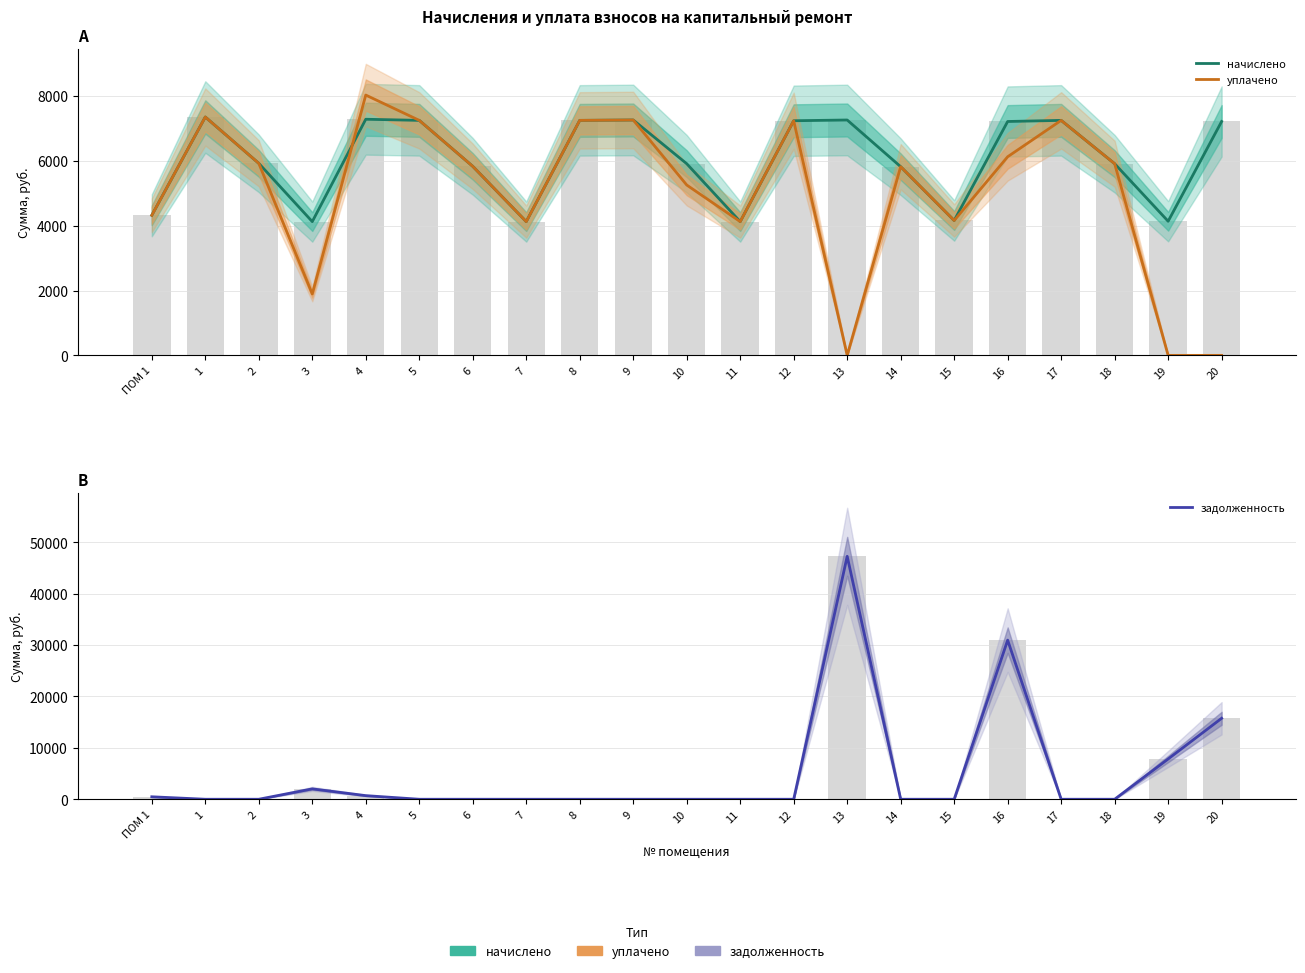

Reading right to left, transcribe all the data shown in this chart.

начислено: 20=7211.5	19=4135.7	18=5909.8	17=7246.0	16=7211.5	15=4158.7	14=5817.6	13=7257.6	12=7234.6	11=4124.2	10=5909.8	9=7257.6	8=7245.9	7=4124.2	6=5829.1	5=7246.1	4=7280.6	3=4124.2	2=5921.3	1=7349.8	ПОМ 1=4320.0
уплачено: 20=0.0	19=0.0	18=5909.8	17=7246.0	16=6124.4	15=4158.7	14=5817.6	13=0.0	12=7234.6	11=4124.2	10=5253.1	9=7257.6	8=7245.9	7=4124.2	6=5829.1	5=7246.1	4=8026.4	3=1893.5	2=5921.3	1=7349.8	ПОМ 1=4320.0
задолженность: 20=15757.8	19=7840.6	18=0.0	17=0.0	16=30963.6	15=0.0	14=0.0	13=47282.7	12=0.0	11=0.0	10=0.0	9=0.0	8=0.0	7=0.0	6=0.0	5=0.0	4=703.8	3=2020.1	2=0.0	1=0.0	ПОМ 1=480.0